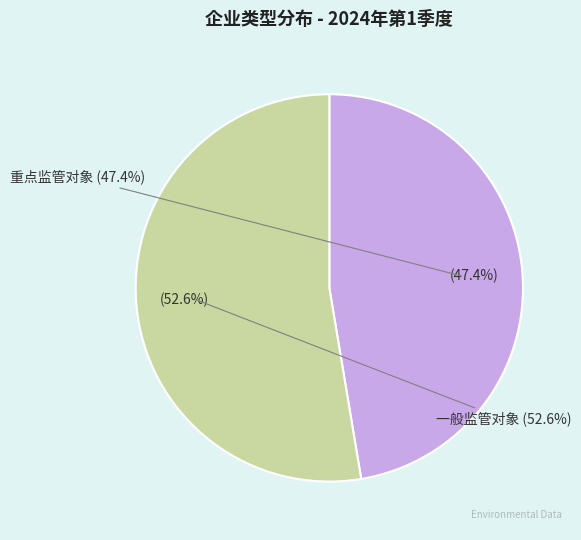

Approximately how many times larger is the value at 重点监管对象 compared to 一般监管对象?

0.9